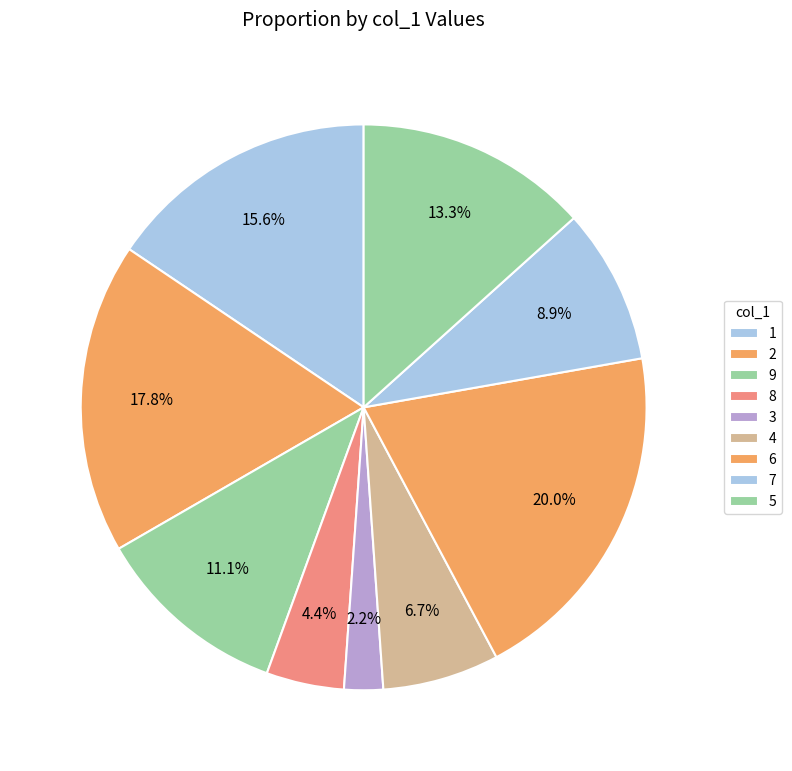

The 1 slice represents 3% of the pie. True or false?

False